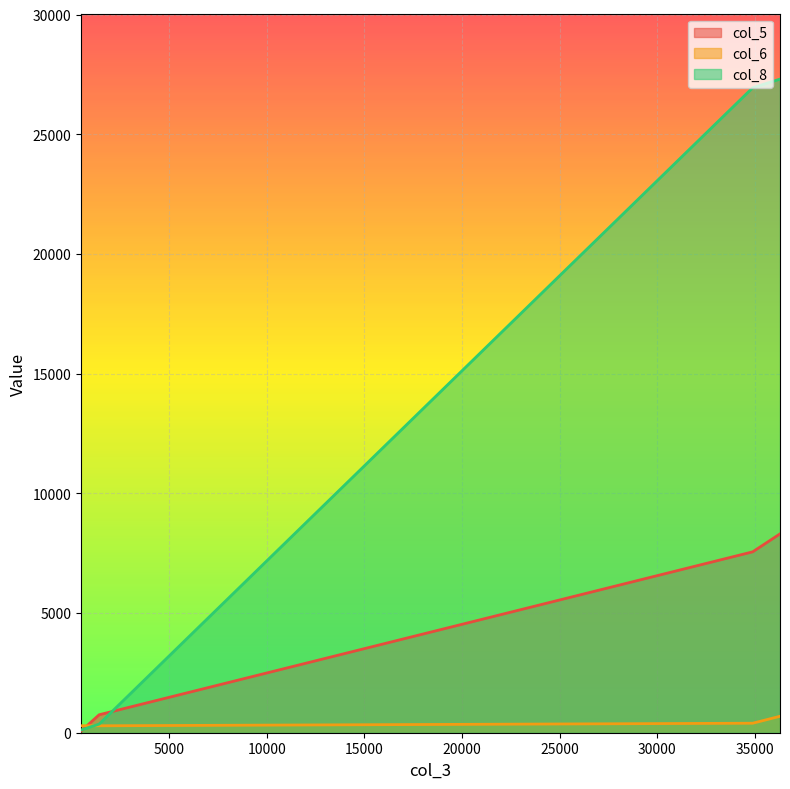

What is the value of the col_5 point at the 1st from the left?

66